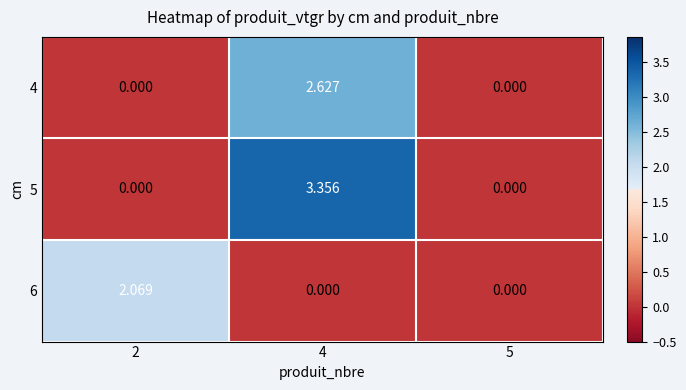

At which category is the sum across all series the highest?

4